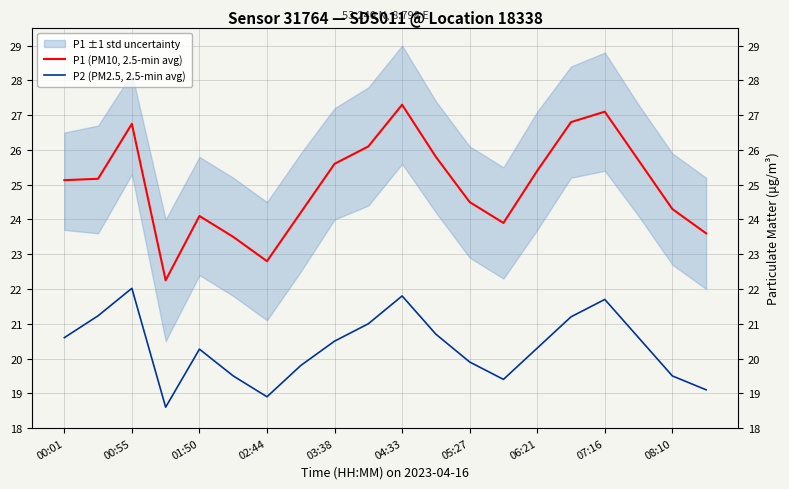

What is the value of the P2 (PM2.5, 2.5-min avg) point at the 4th from the left?

18.6